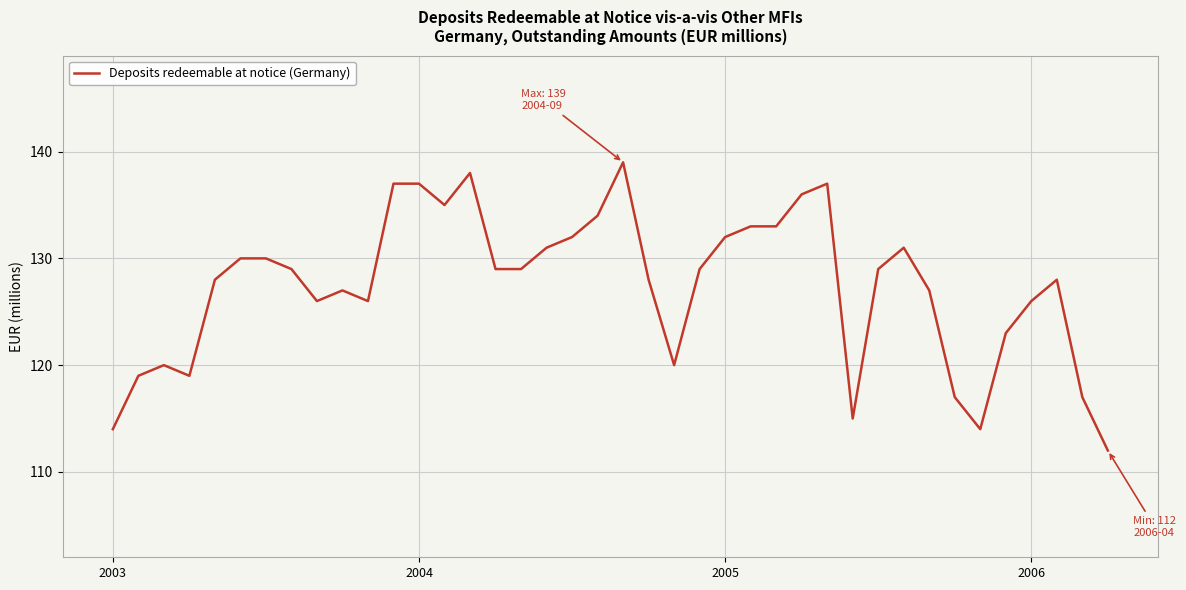

How many distinct data groups are displayed?

1